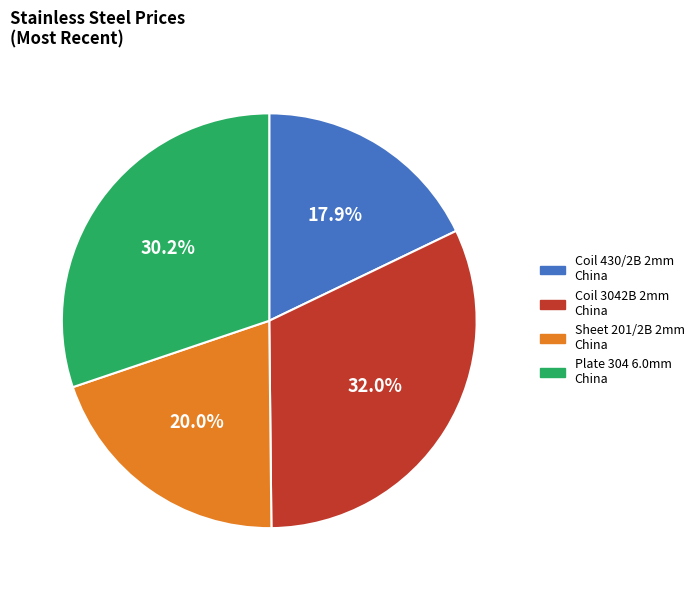

Is there a majority slice in this chart?

No